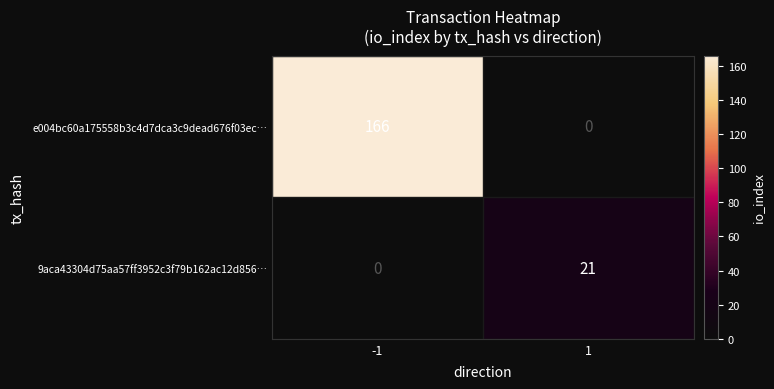

Rank the series by their average value, from lowest to highest.

9aca43304d75aa57ff3952c3f79b162ac12d856…, e004bc60a175558b3c4d7dca3c9dead676f03ec…